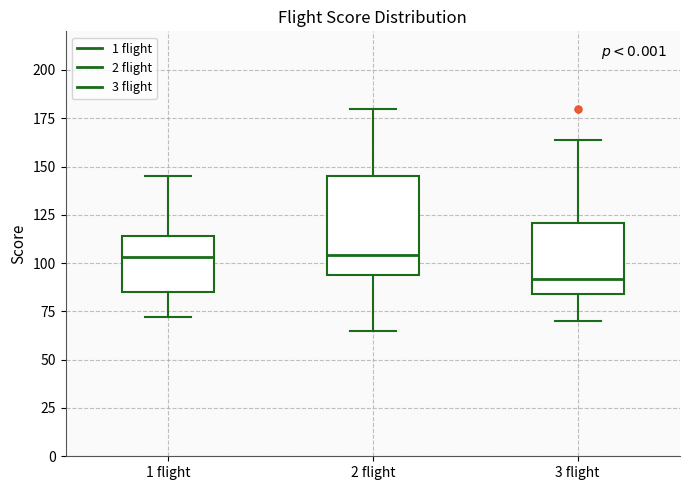

Where does the upper whisker of the box for 1 flight end on the y-axis? The values are not printed on the chart, so give them approximately, as read against the axis.

145